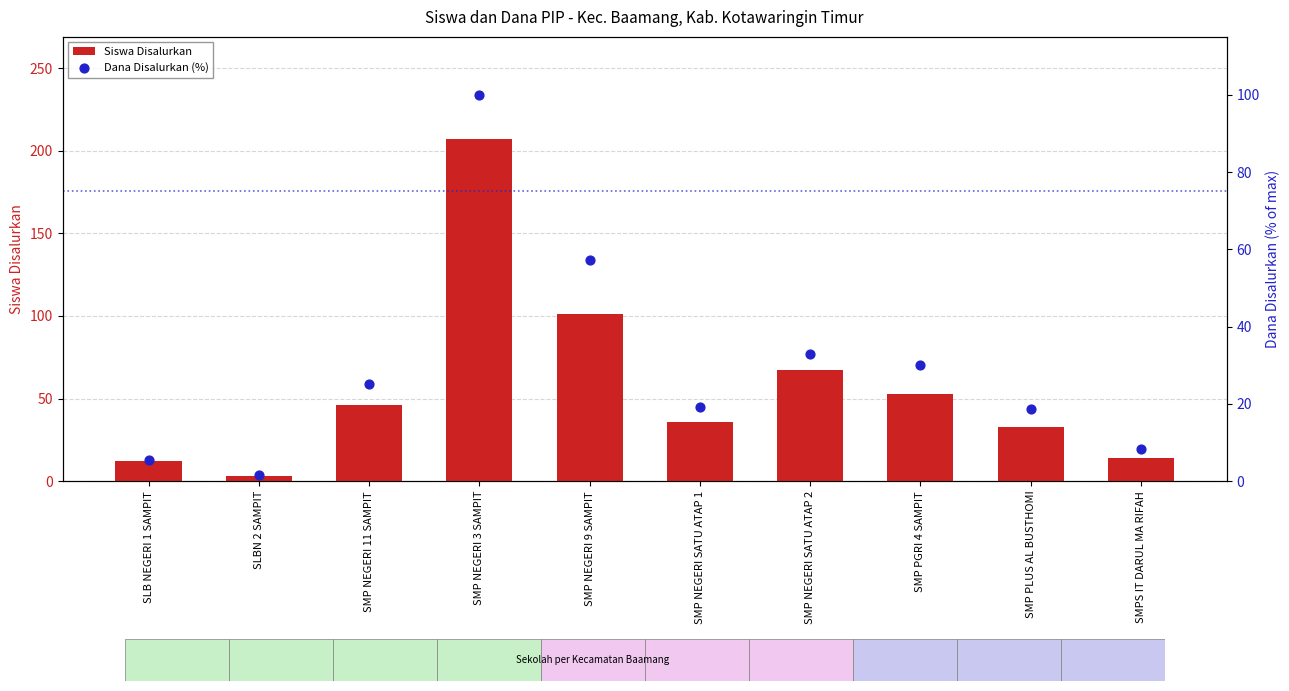

Which series has the largest total across all categories?

Siswa Disalurkan